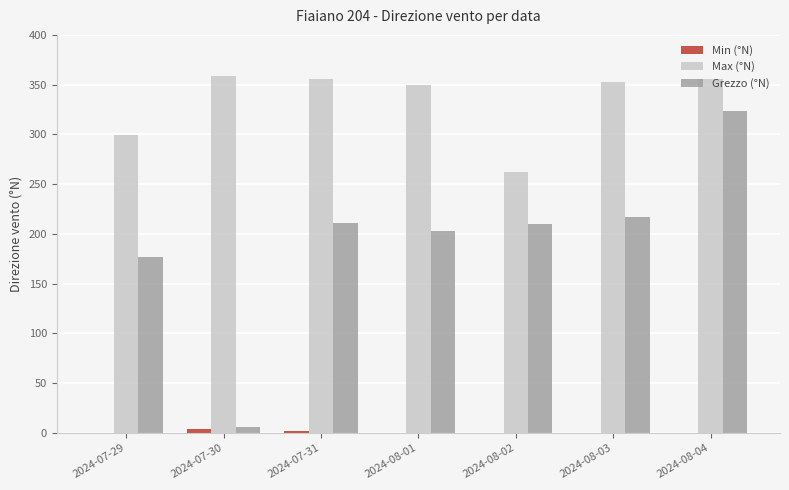

Are the bars horizontal?

No